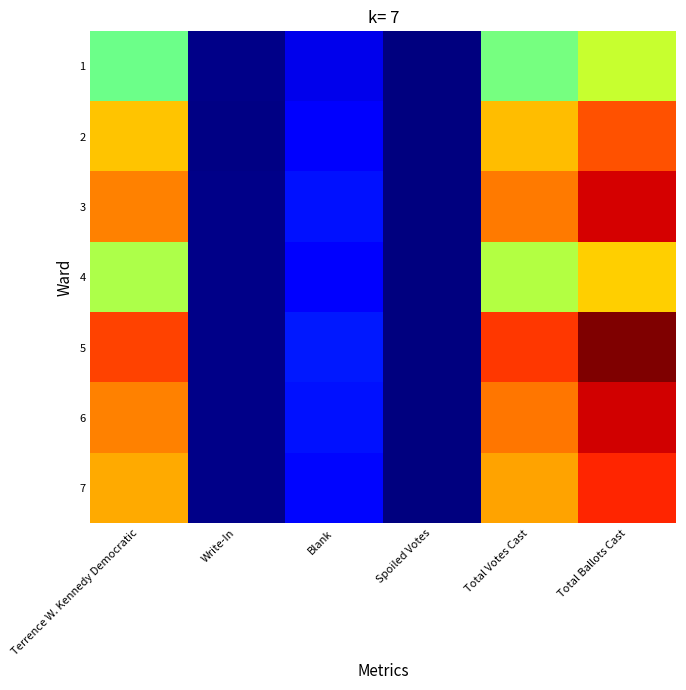

At which category is the sum across all series the highest?

Total Ballots Cast